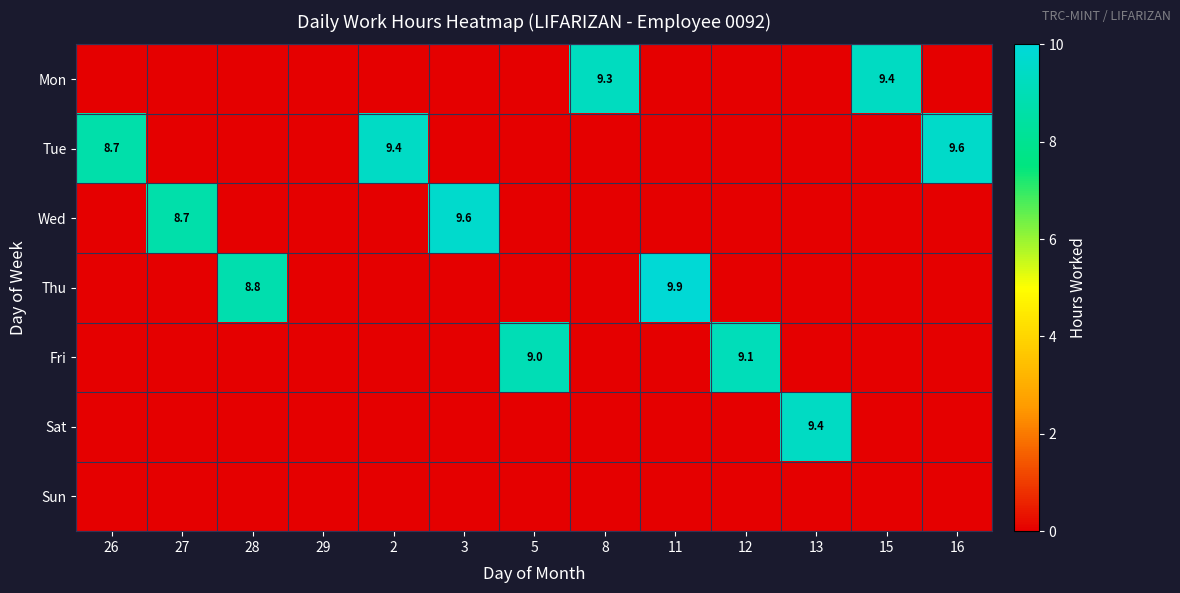

True or false: Wed has a value of 8.7 at 27.

True